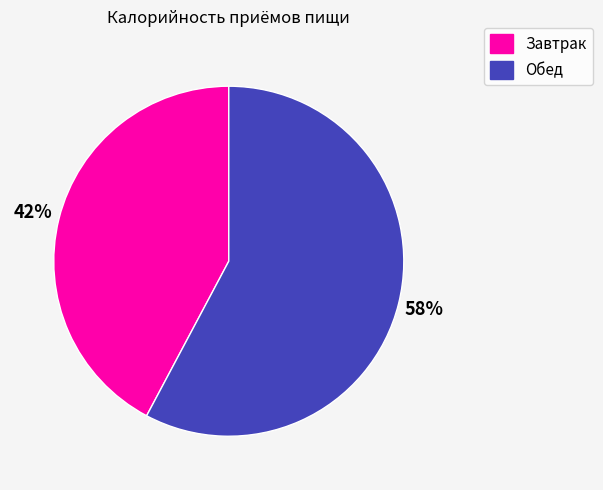

To the nearest percent, what is the difference between the Завтрак and Обед slice percentages?

16%